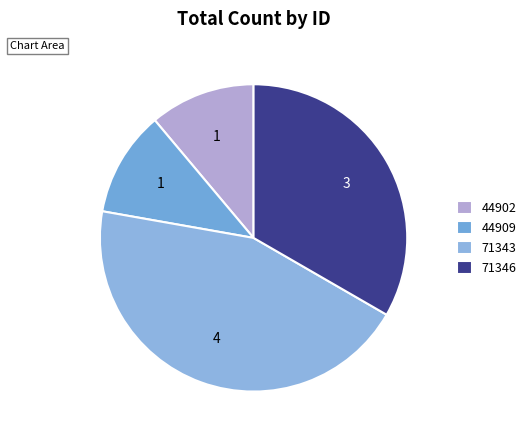

To the nearest percent, what percentage of the pie is 44902?

11%